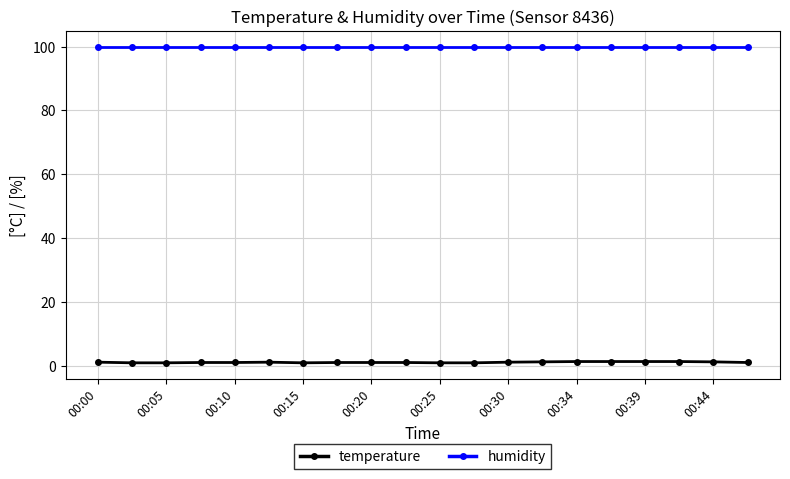

List the series in order of their overall mean, highest first.

humidity, temperature